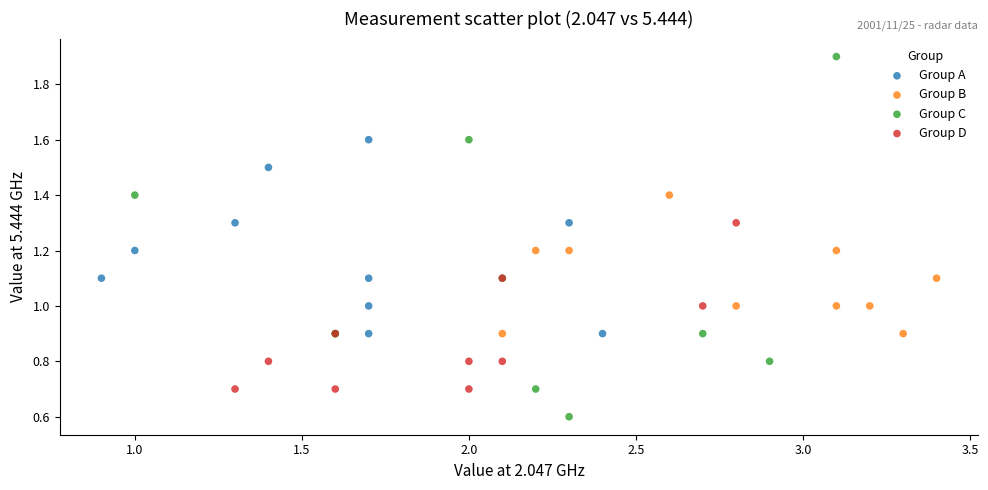

Which series contains the lowest Y value?

Group C